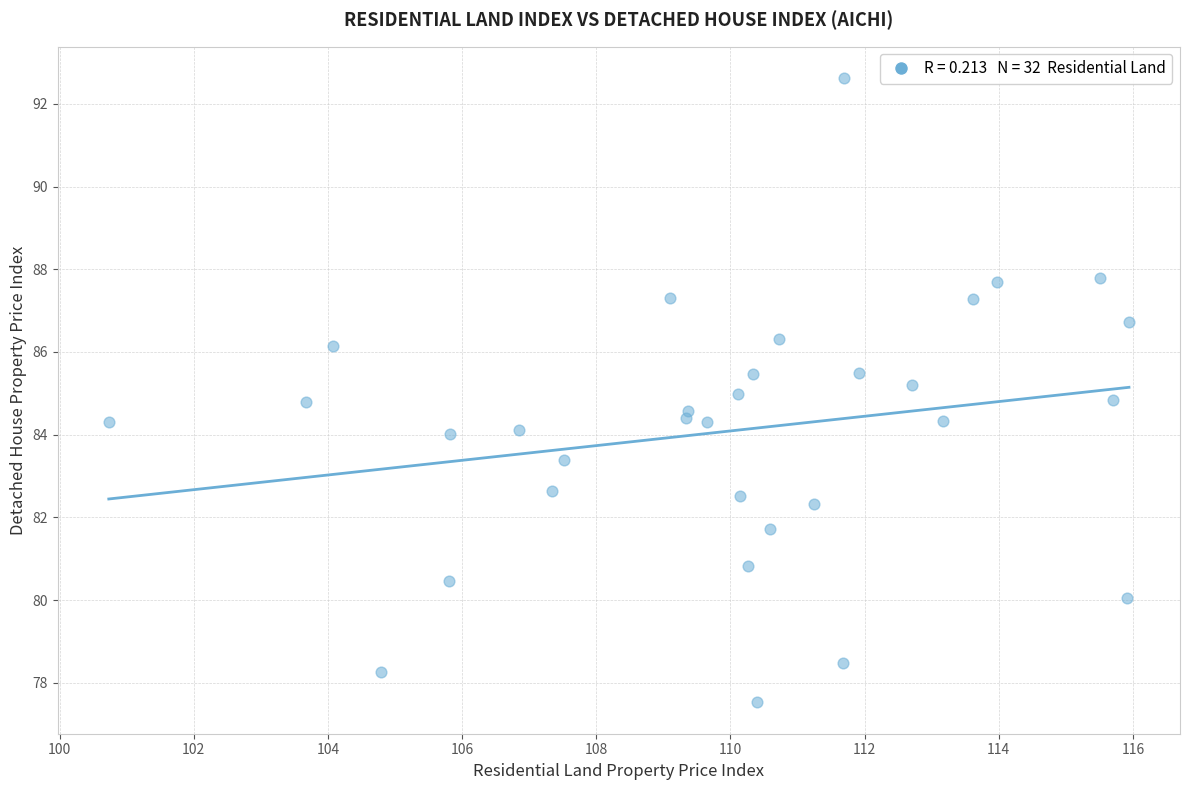

What is the range of Y values (max minus min)?

15.1